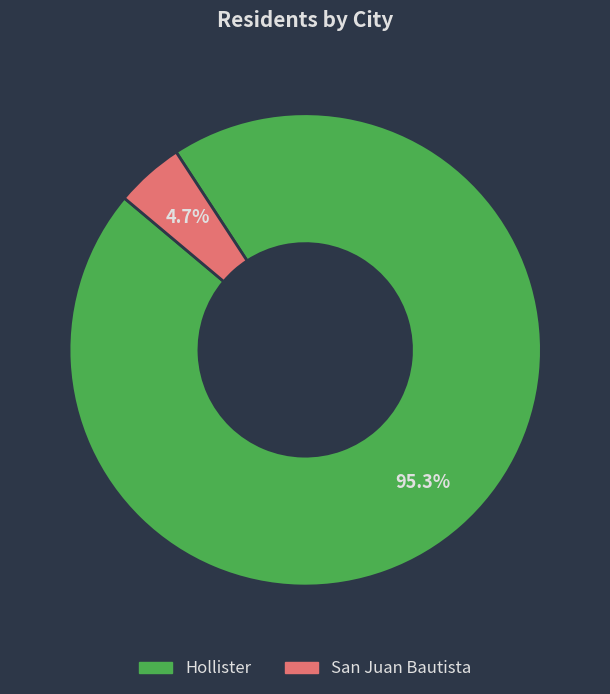

The San Juan Bautista slice represents 5% of the pie. True or false?

True